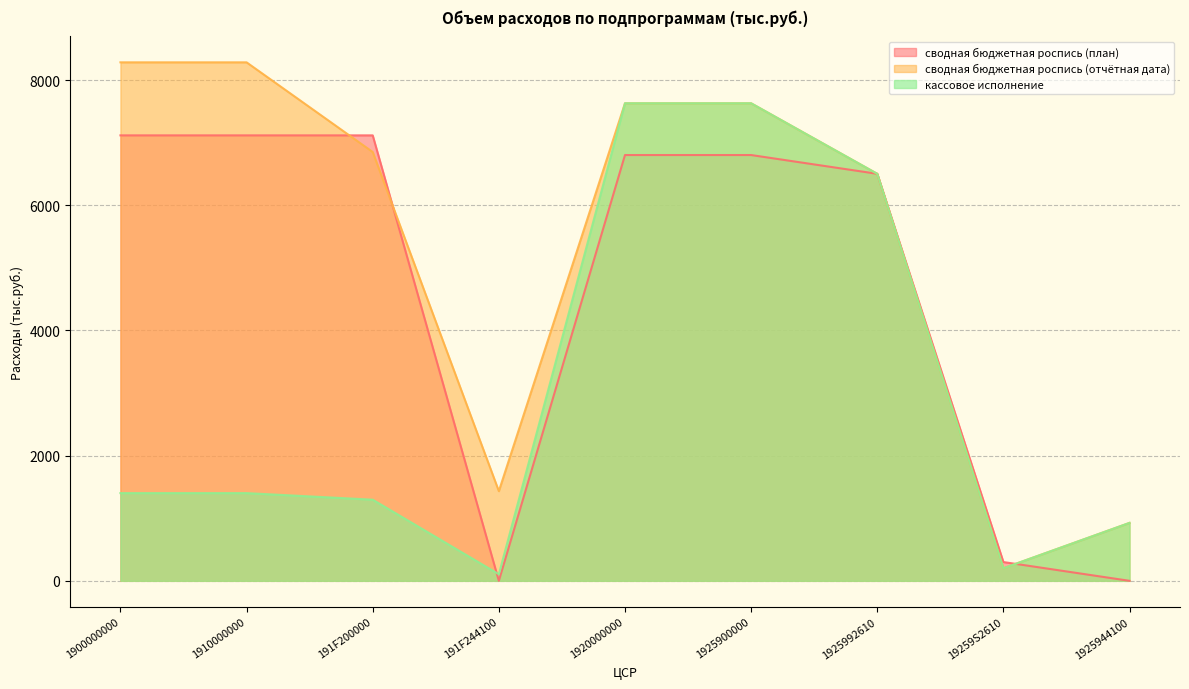

What is the average value of the сводная бюджетная роспись (отчётная дата) series?

5303.5